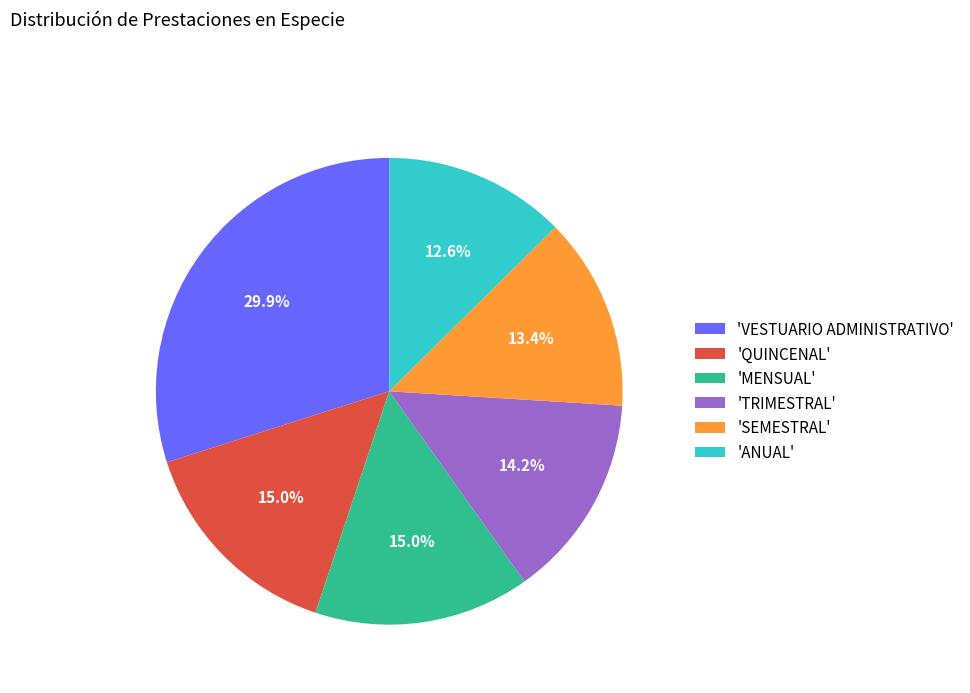

How many segments does this pie chart have?

6